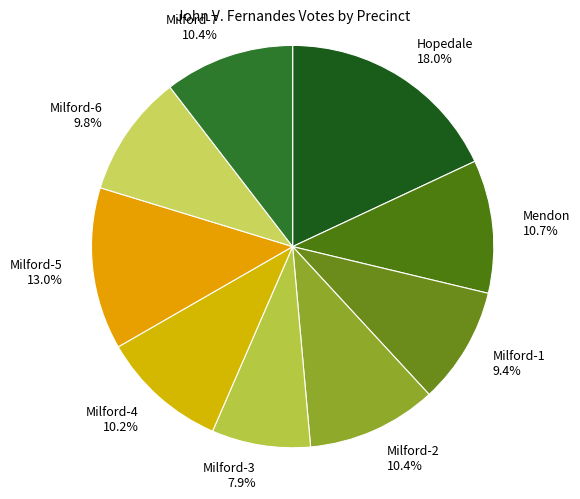

How much of the chart is everything except Hopedale?

82.0%